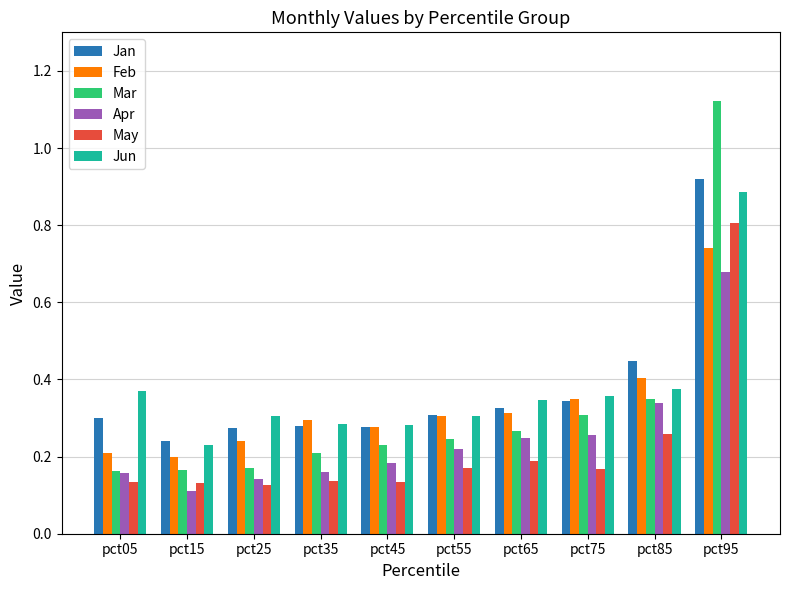

At which label is Apr closest to 0?

pct15